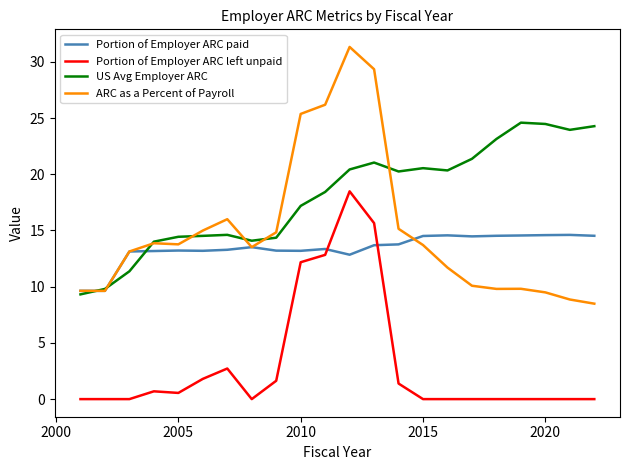

Rank the series by their maximum value, from lowest to highest.

Portion of Employer ARC paid, Portion of Employer ARC left unpaid, US Avg Employer ARC, ARC as a Percent of Payroll